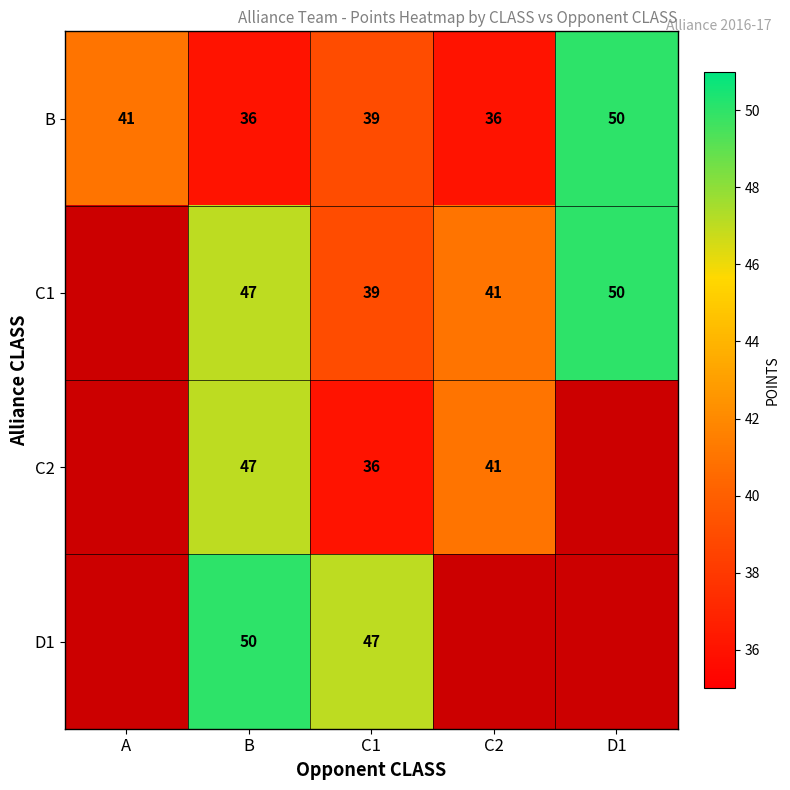

How many data points does each series have?

5